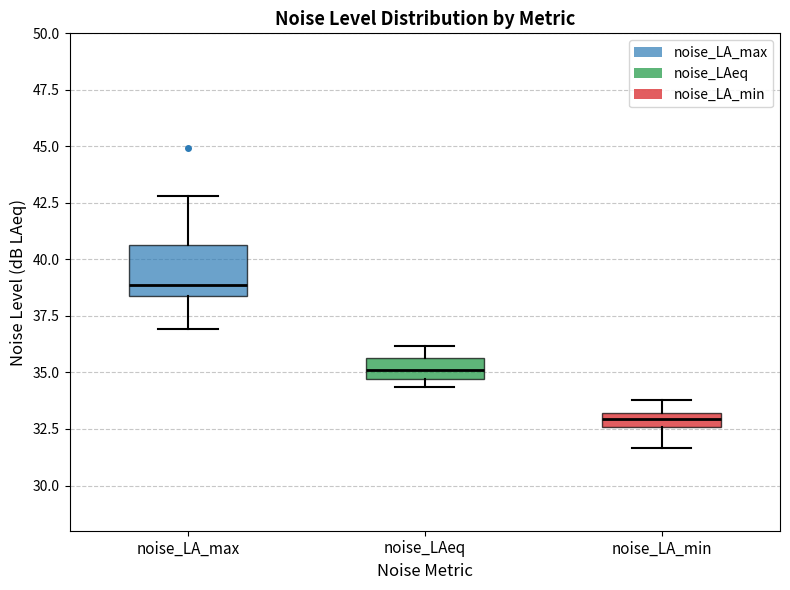

Comparing the boxes themselves (not the whiskers), which one is the tallest?

noise_LA_max